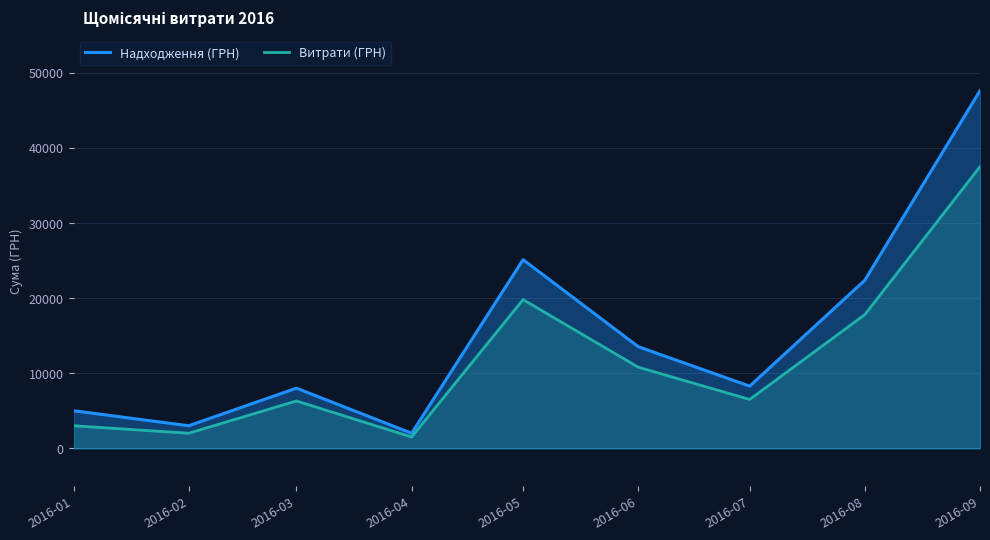

Where is the first local maximum for Витрати (ГРН)?

2016-03